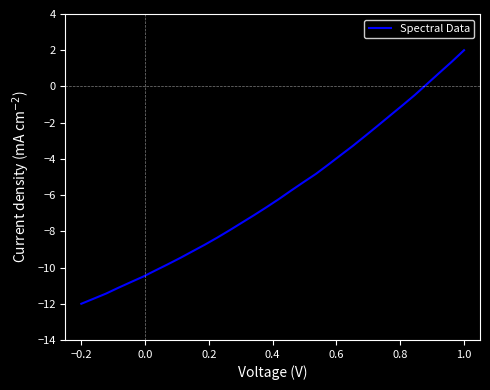

What is the minimum value shown in the chart?

-12.0